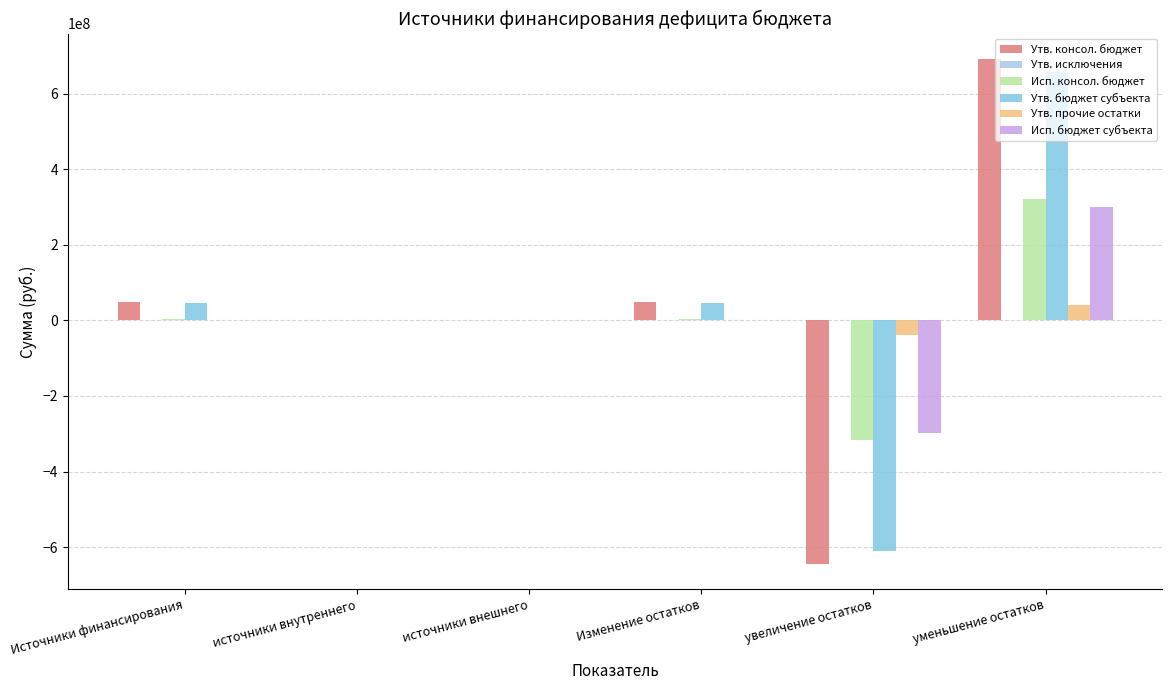

Between источники внутреннего and Изменение остатков, which series saw the biggest shift?

Утв. консол. бюджет